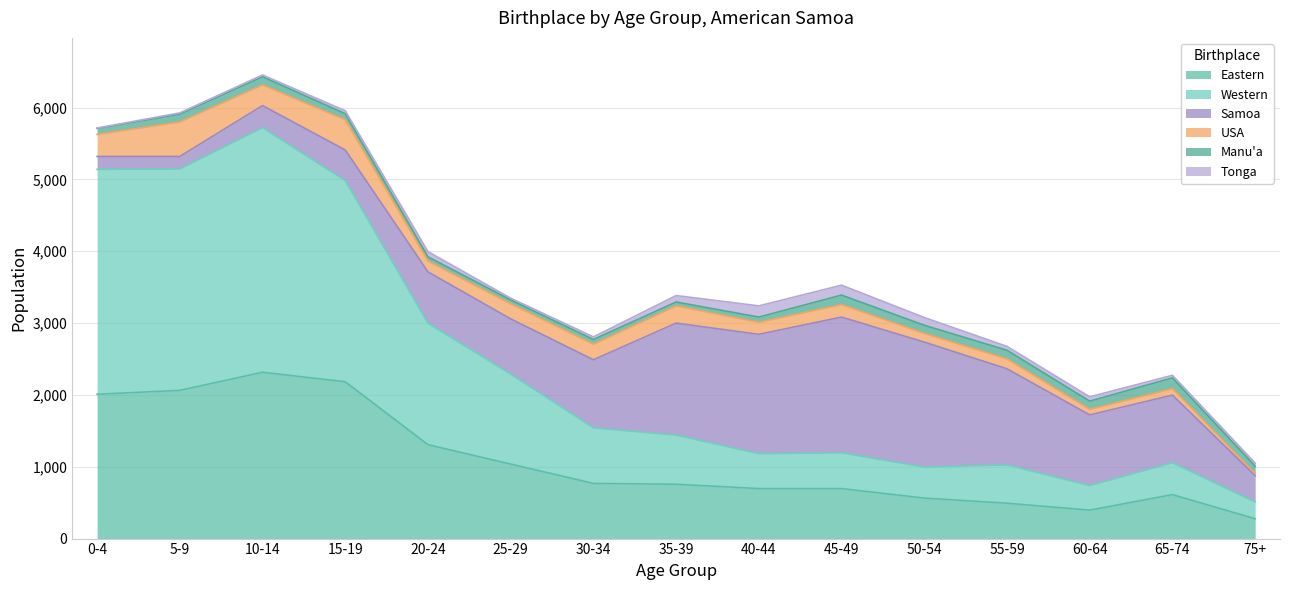

What are all the series names shown in the legend?

Eastern, Western, Samoa, USA, Manu'a, Tonga